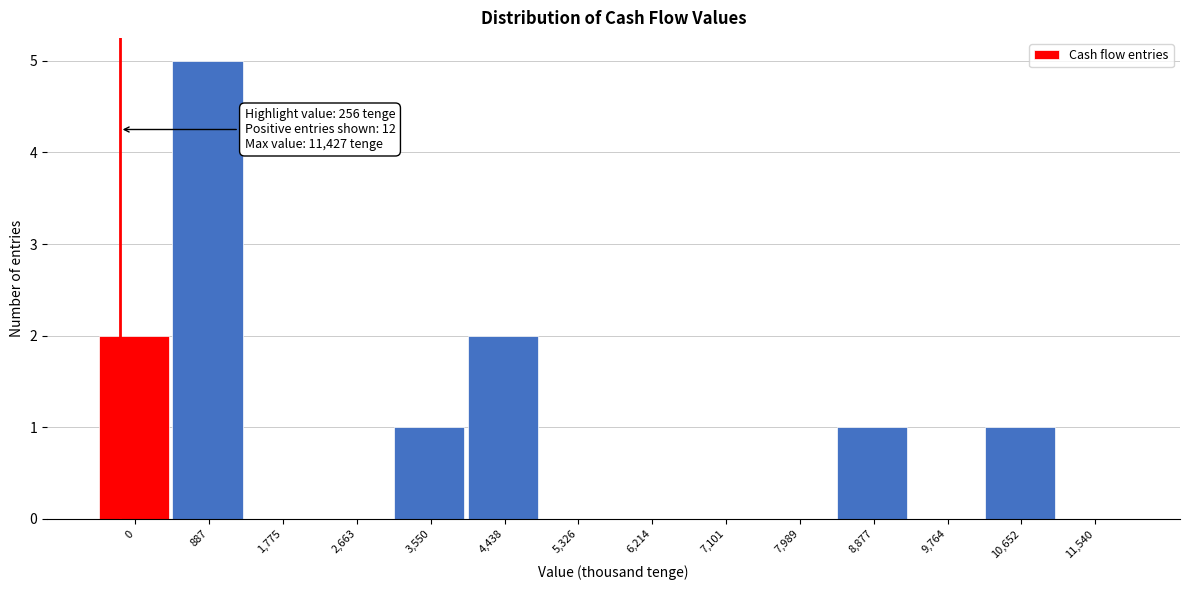

Reading left to right, what are all the values shown in this chart?

0=2	887=5	1,775=0	2,663=0	3,550=1	4,438=2	5,326=0	6,214=0	7,101=0	7,989=0	8,877=1	9,764=0	10,652=1	11,540=0